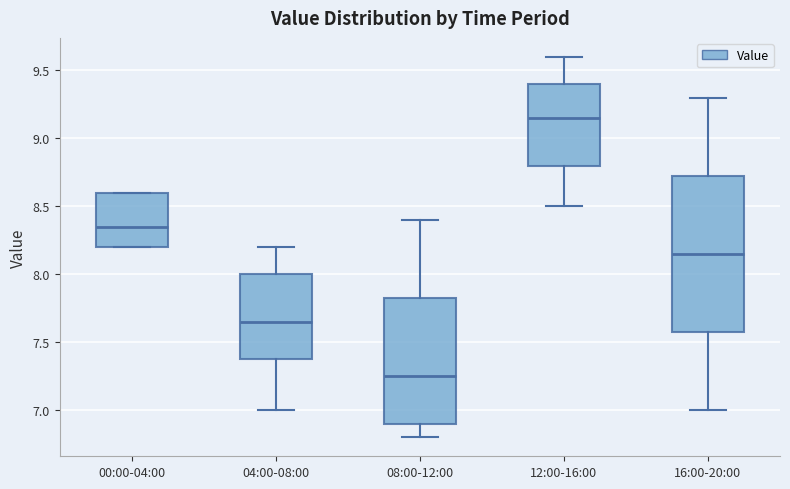

Reading left to right, transcribe this box plot: for each box, give where its median line is, the range the box spans, and where its two whiskers end, as read against the y-axis. The values are not printed on the chart, so give them approximately, as read against the axis.

00:00-04:00: median 8.35, box 8.20 to 8.60, whiskers 8.20 to 8.60
04:00-08:00: median 7.65, box 7.40 to 8.00, whiskers 7.00 to 8.20
08:00-12:00: median 7.25, box 6.90 to 7.85, whiskers 6.80 to 8.40
12:00-16:00: median 9.15, box 8.80 to 9.40, whiskers 8.50 to 9.60
16:00-20:00: median 8.15, box 7.60 to 8.75, whiskers 7.00 to 9.30